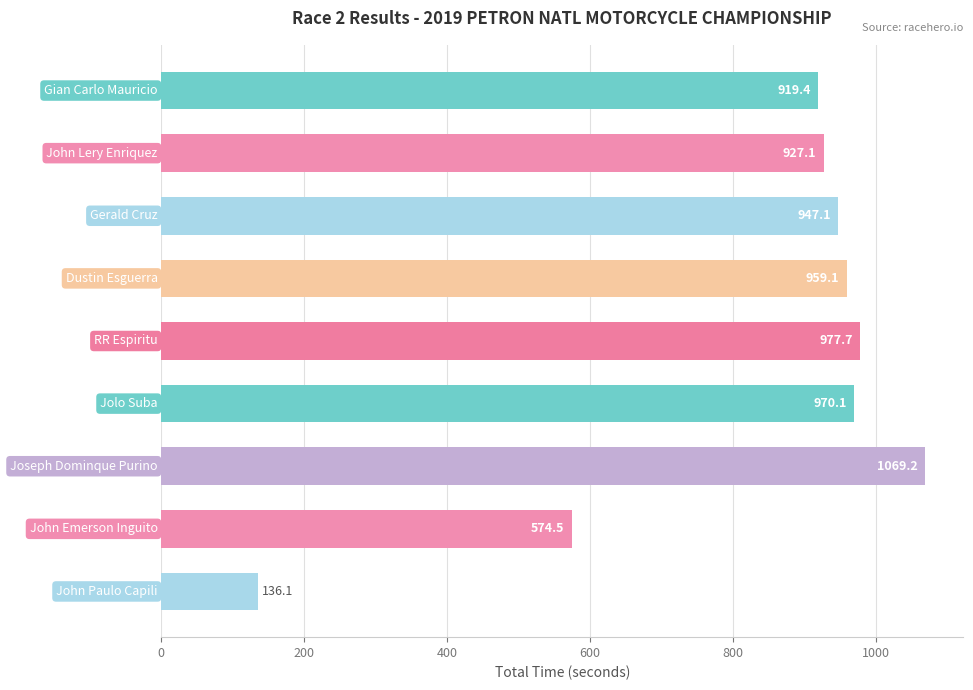

What is the greatest value displayed?

1069.2